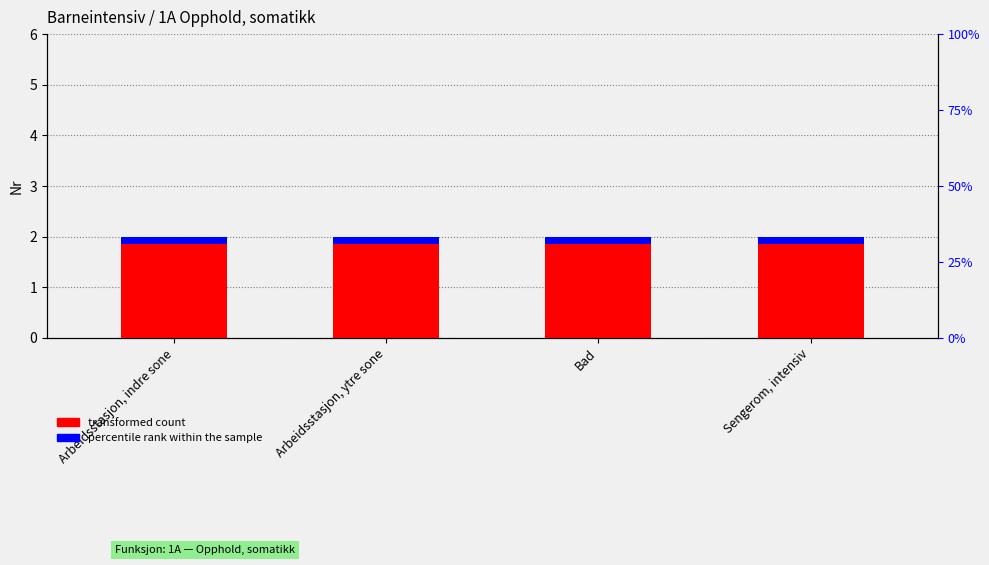

What is the label of the 4th bar from the left?

Sengerom, intensiv